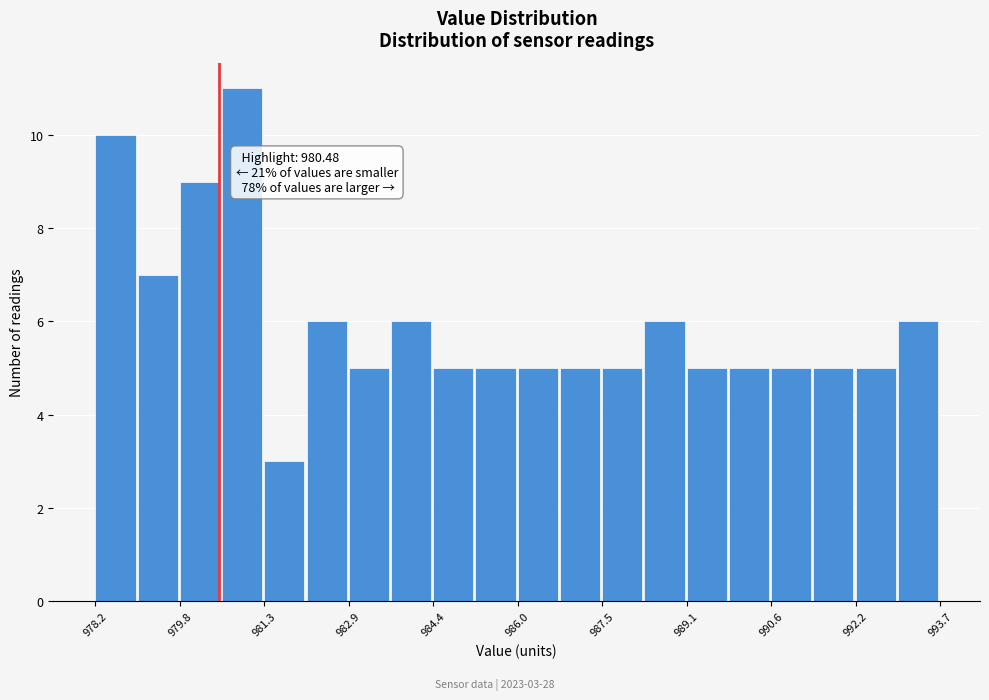

Read against the x-axis, roughly where is the centre of the tallest bar?

981.0